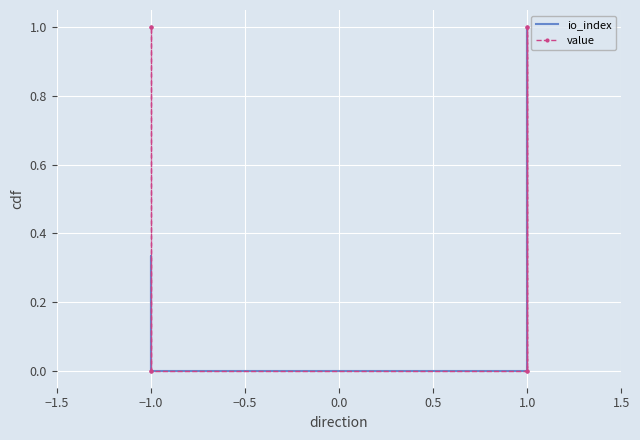

In value, how many points are lower than both neighbors (excluding endpoints)?

1